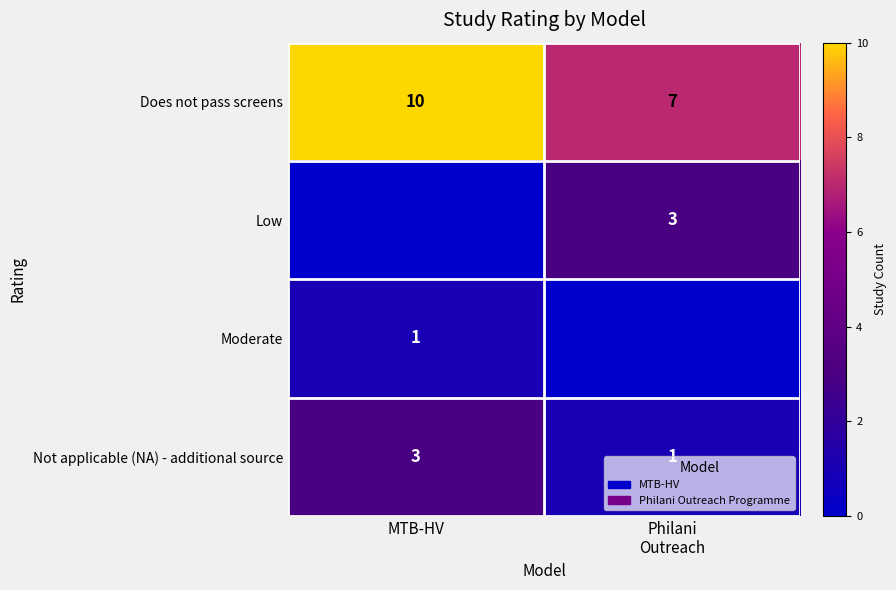

What is the maximum value for Does not pass screens?

10